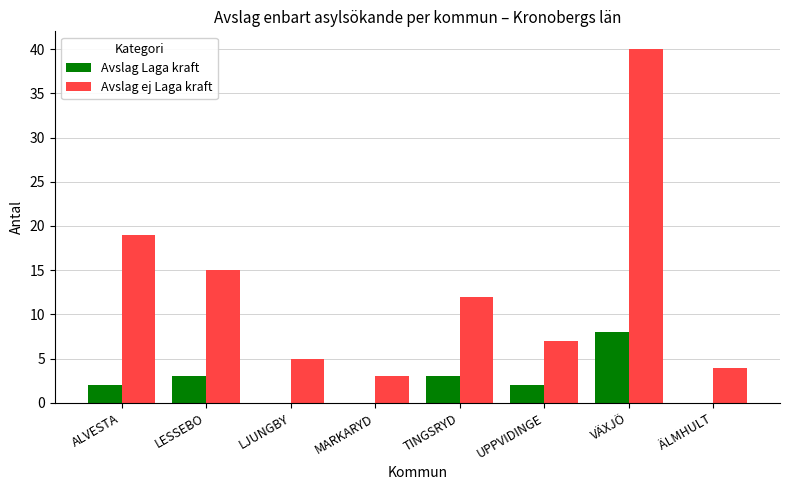

What is the total value across all series at UPPVIDINGE?

9